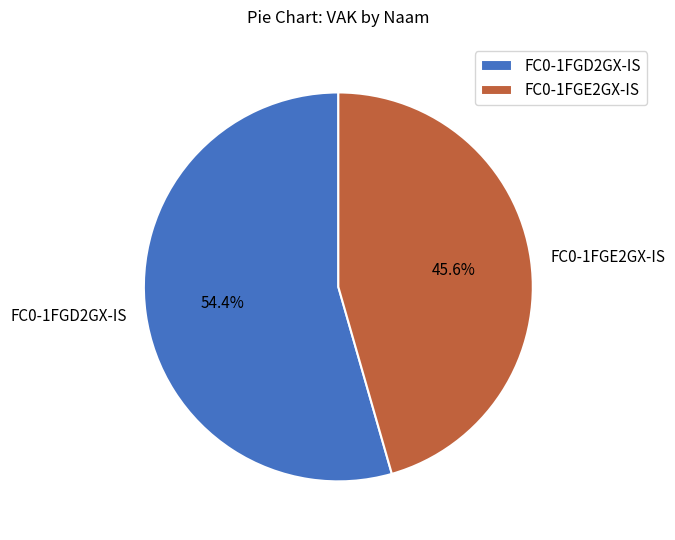

Approximately how many times larger is the value at FC0-1FGE2GX-IS compared to FC0-1FGD2GX-IS?

0.8